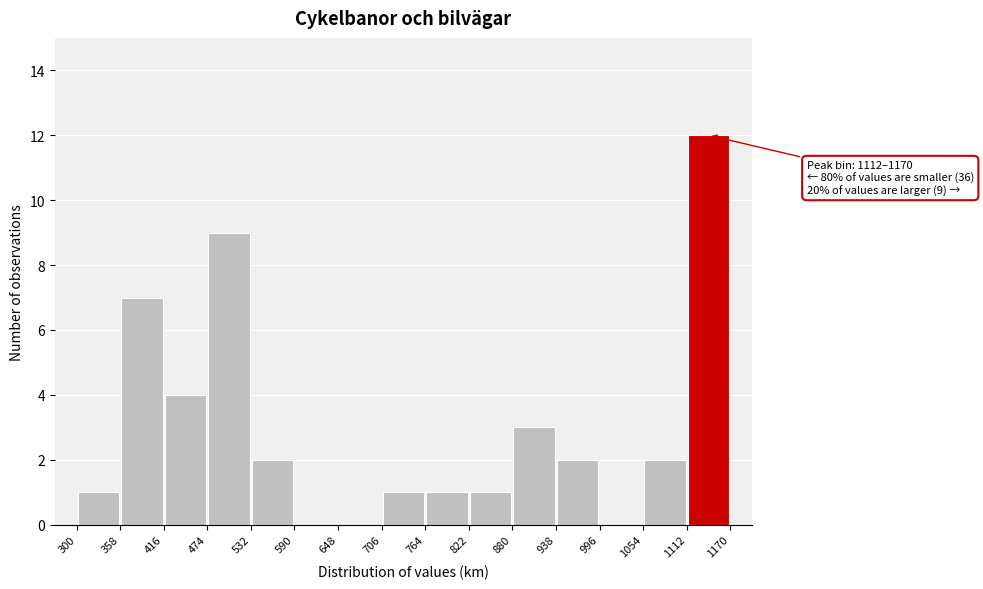

Over which range of the x-axis is the bar tallest?

1112 to 1170